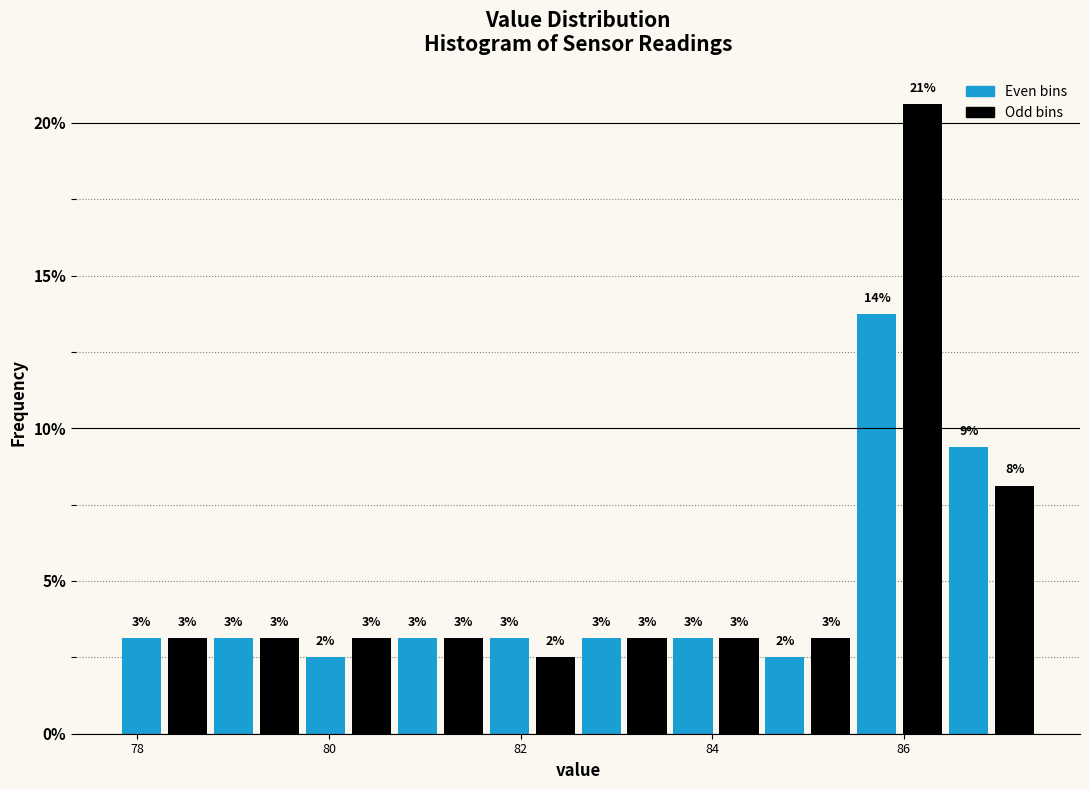

Around what value on the x-axis is the tallest bar? Give the approximate position of its centre, as read against the axis.

86.2